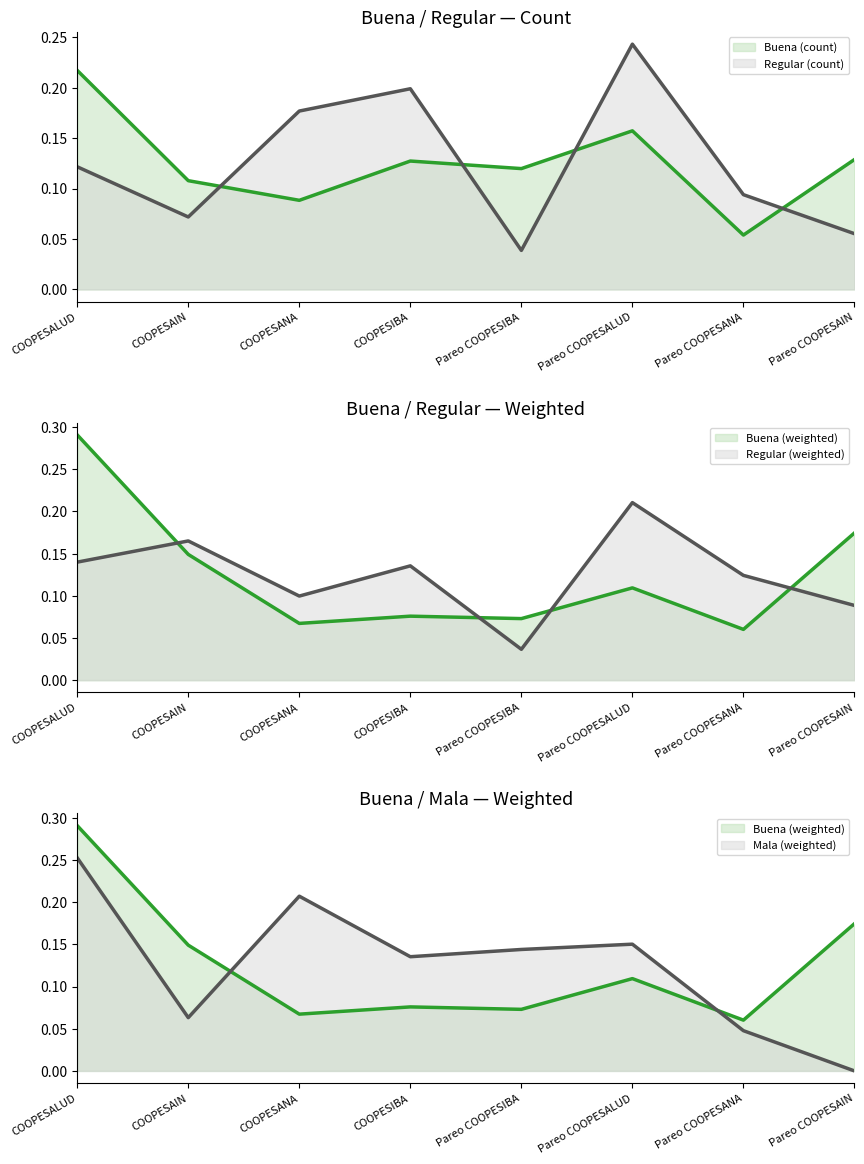

Reading right to left, transcribe all the data shown in this chart.

Buena (count): Pareo COOPESAIN=0.1	Pareo COOPESANA=0.1	Pareo COOPESALUD=0.2	Pareo COOPESIBA=0.1	COOPESIBA=0.1	COOPESANA=0.1	COOPESAIN=0.1	COOPESALUD=0.2
Regular (count): Pareo COOPESAIN=0.1	Pareo COOPESANA=0.1	Pareo COOPESALUD=0.2	Pareo COOPESIBA=0.0	COOPESIBA=0.2	COOPESANA=0.2	COOPESAIN=0.1	COOPESALUD=0.1
Buena (weighted): Pareo COOPESAIN=0.2	Pareo COOPESANA=0.1	Pareo COOPESALUD=0.1	Pareo COOPESIBA=0.1	COOPESIBA=0.1	COOPESANA=0.1	COOPESAIN=0.1	COOPESALUD=0.3
Regular (weighted): Pareo COOPESAIN=0.1	Pareo COOPESANA=0.1	Pareo COOPESALUD=0.2	Pareo COOPESIBA=0.0	COOPESIBA=0.1	COOPESANA=0.1	COOPESAIN=0.2	COOPESALUD=0.1
Mala (weighted): Pareo COOPESAIN=0.0	Pareo COOPESANA=0.0	Pareo COOPESALUD=0.2	Pareo COOPESIBA=0.1	COOPESIBA=0.1	COOPESANA=0.2	COOPESAIN=0.1	COOPESALUD=0.3